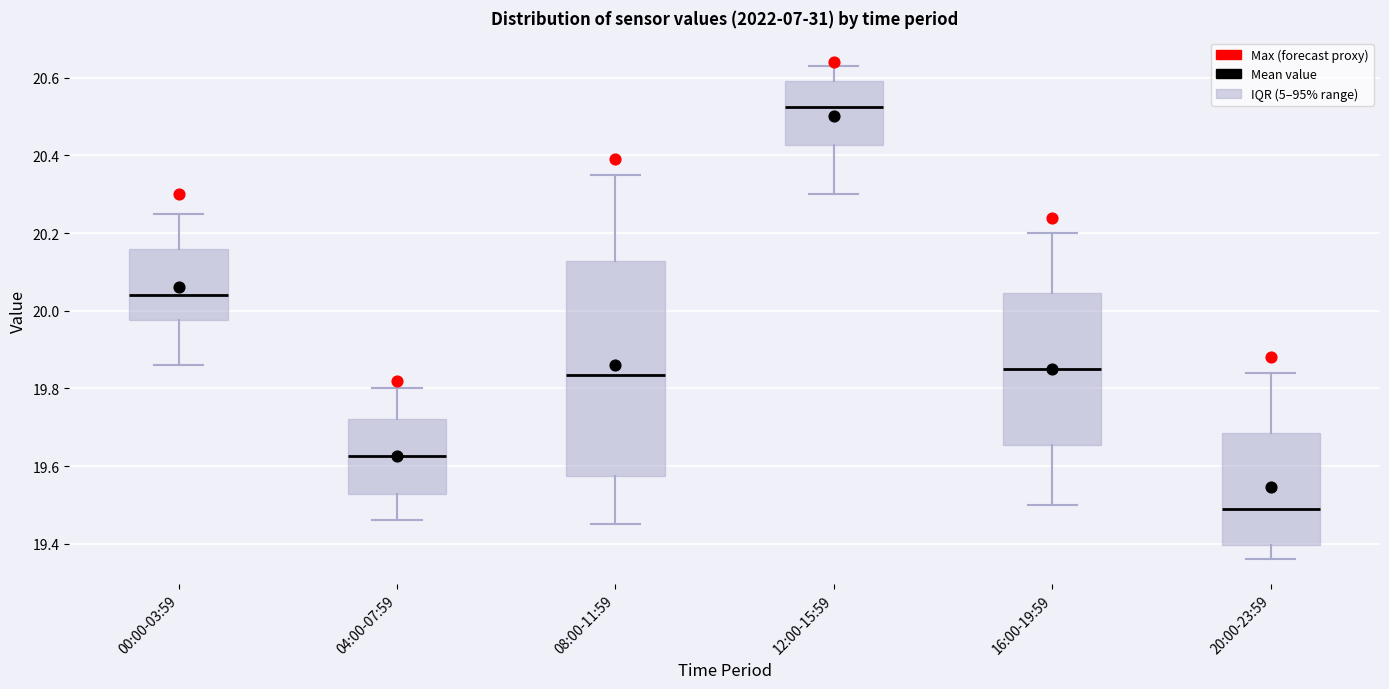

Reading left to right, read every box against the y-axis: the position of its median line, the range the box covers, and the ends of its whiskers. The values are not printed on the chart, so give them approximately, as read against the axis.

00:00-03:59: median 20.04, box 19.98 to 20.16, whiskers 19.86 to 20.26
04:00-07:59: median 19.62, box 19.52 to 19.72, whiskers 19.46 to 19.80
08:00-11:59: median 19.84, box 19.58 to 20.12, whiskers 19.46 to 20.36
12:00-15:59: median 20.52, box 20.42 to 20.60, whiskers 20.30 to 20.64
16:00-19:59: median 19.86, box 19.66 to 20.04, whiskers 19.50 to 20.20
20:00-23:59: median 19.50, box 19.40 to 19.68, whiskers 19.36 to 19.84